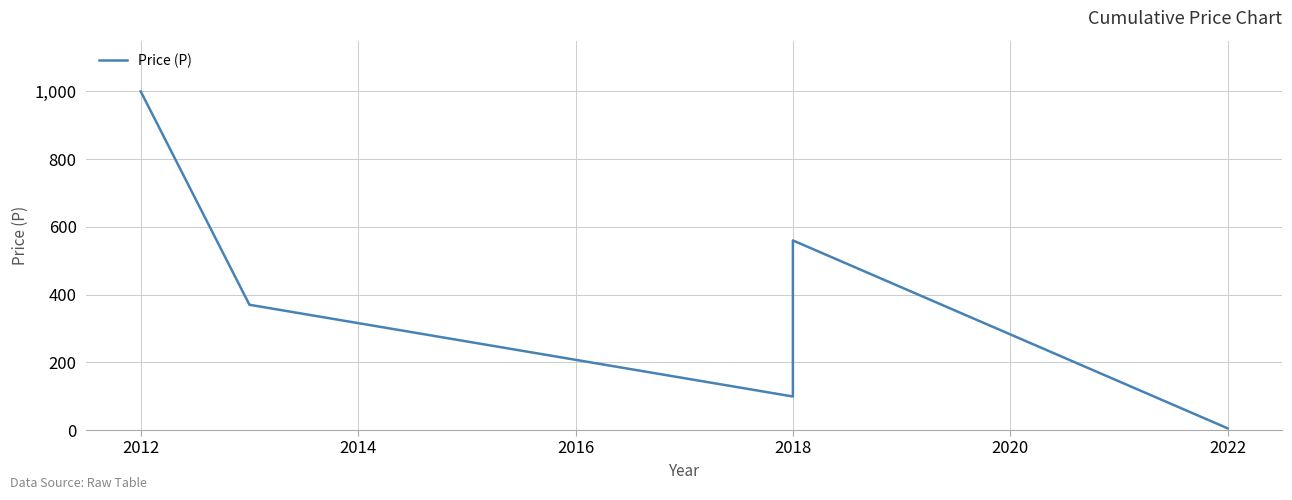

The value at 2022 is 3. True or false?

False